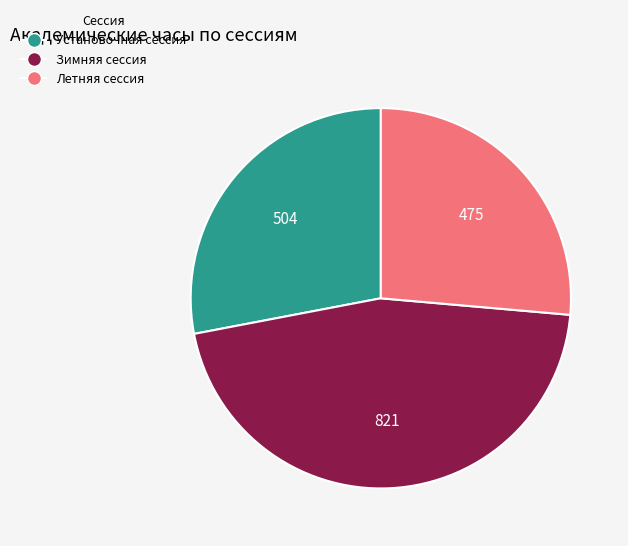

Which category has the biggest portion of the pie?

Зимняя сессия